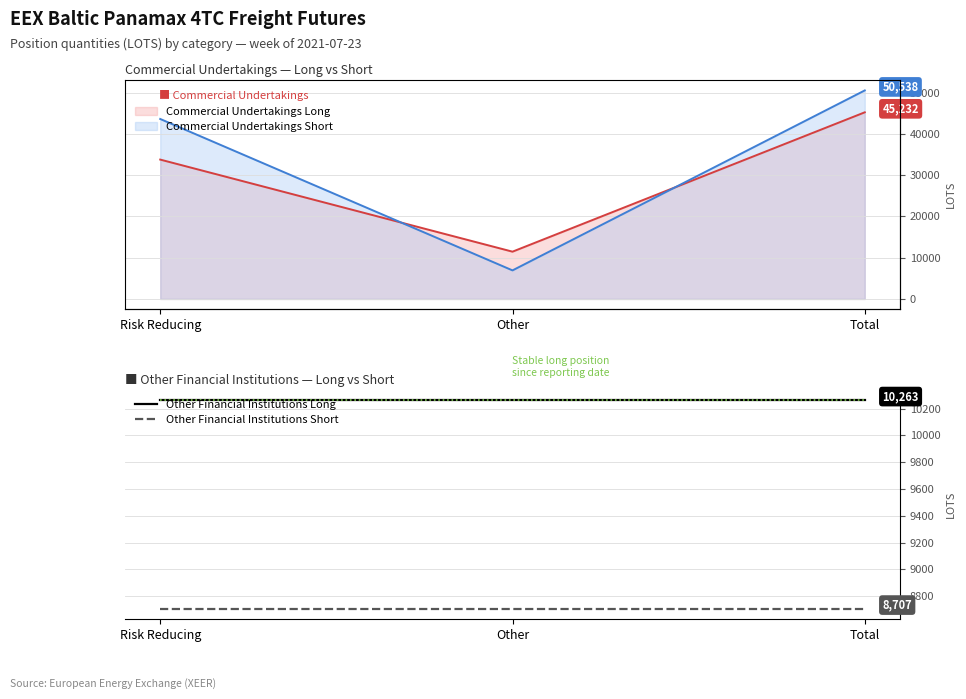

What is the average value of the Other Financial Institutions Short series?

8707.0